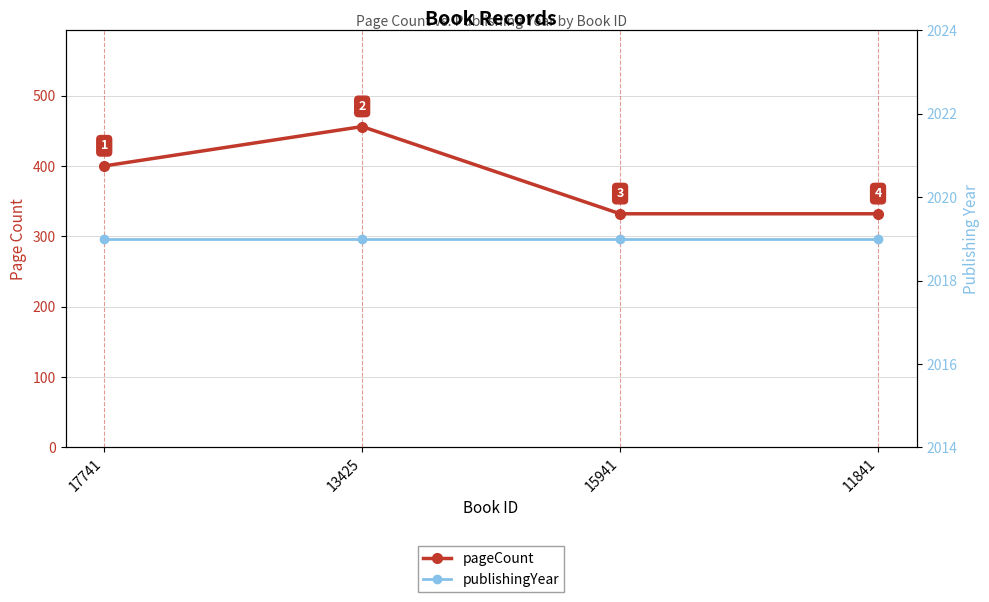

What is the minimum value for publishingYear?

2019